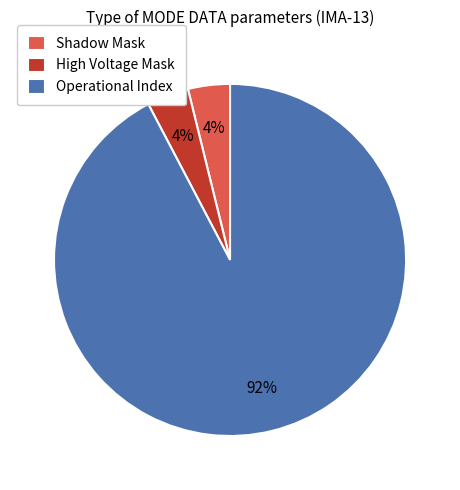

To the nearest percent, what is the difference between the largest and smallest slice percentages?

88%